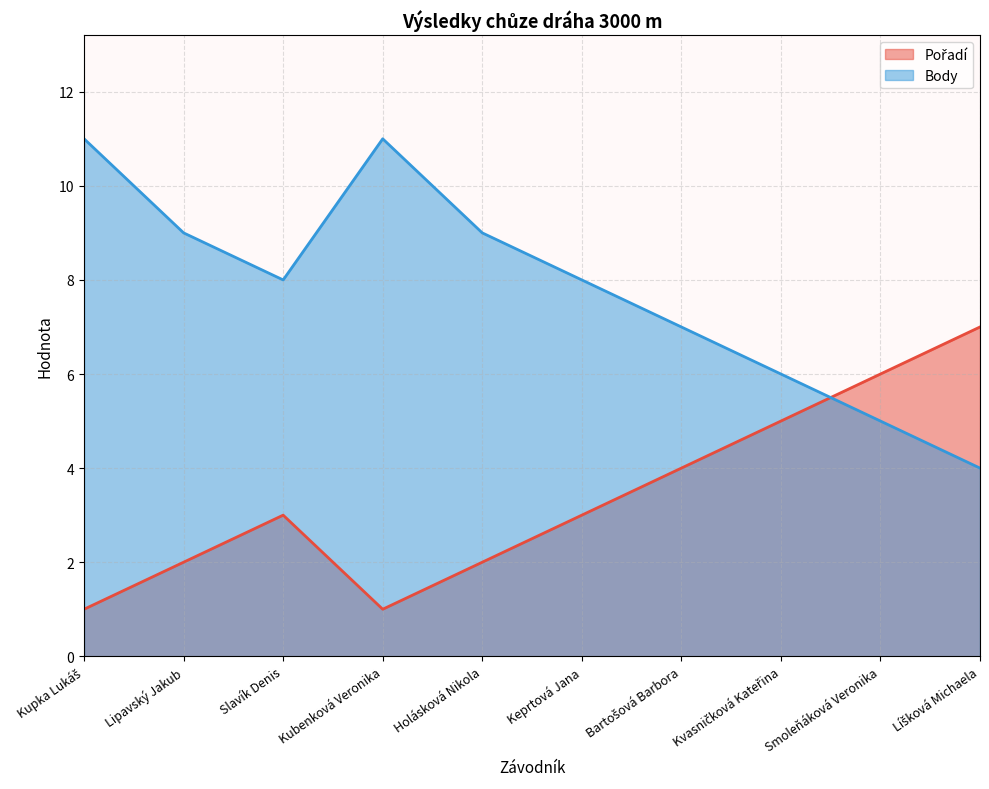

How many interior local valleys does the Body series have?

1